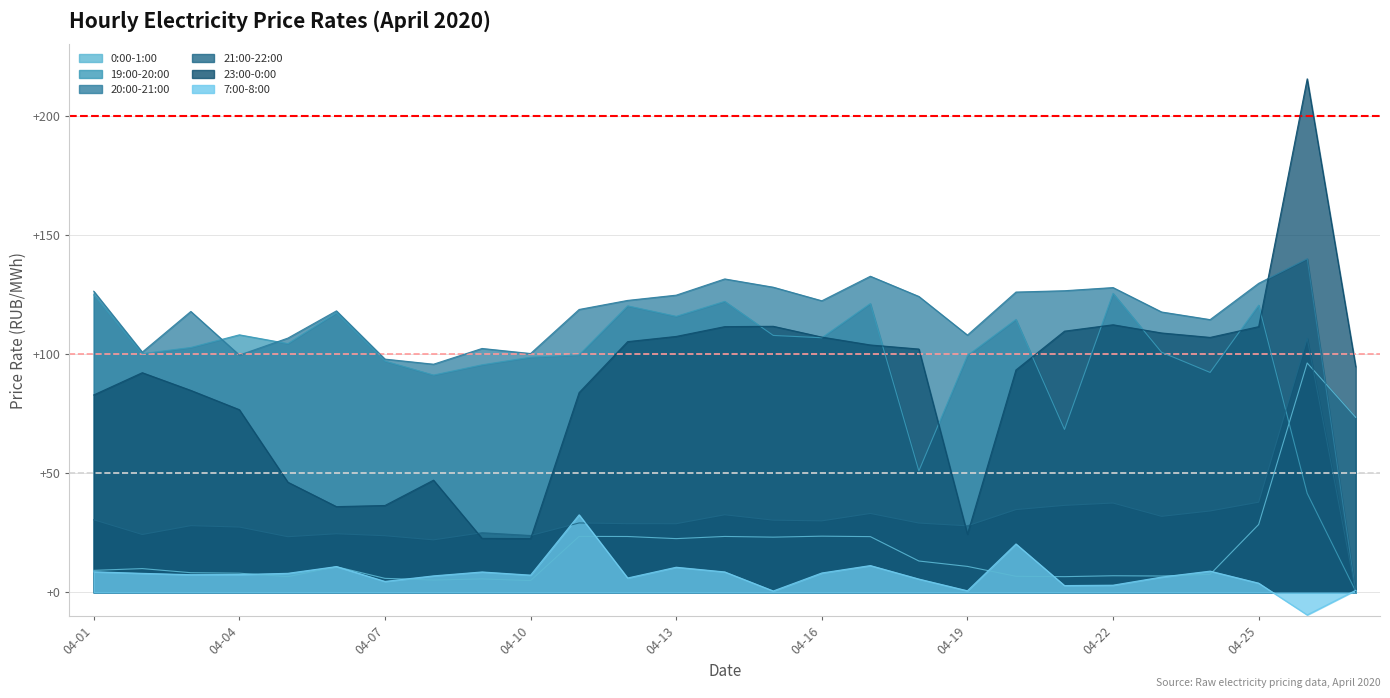

Which category has the highest value in the 20:00-21:00 series?

2020-04-26